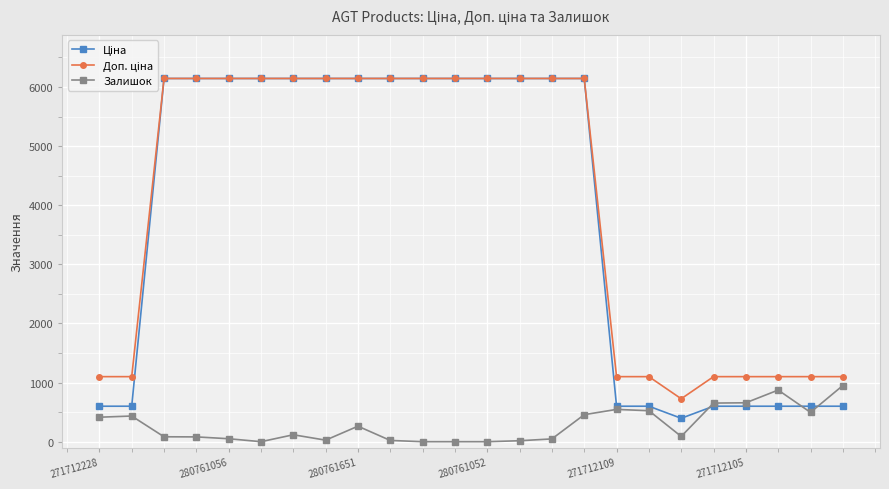

True or false: Залишок has more than 2 interior local peaks.

True